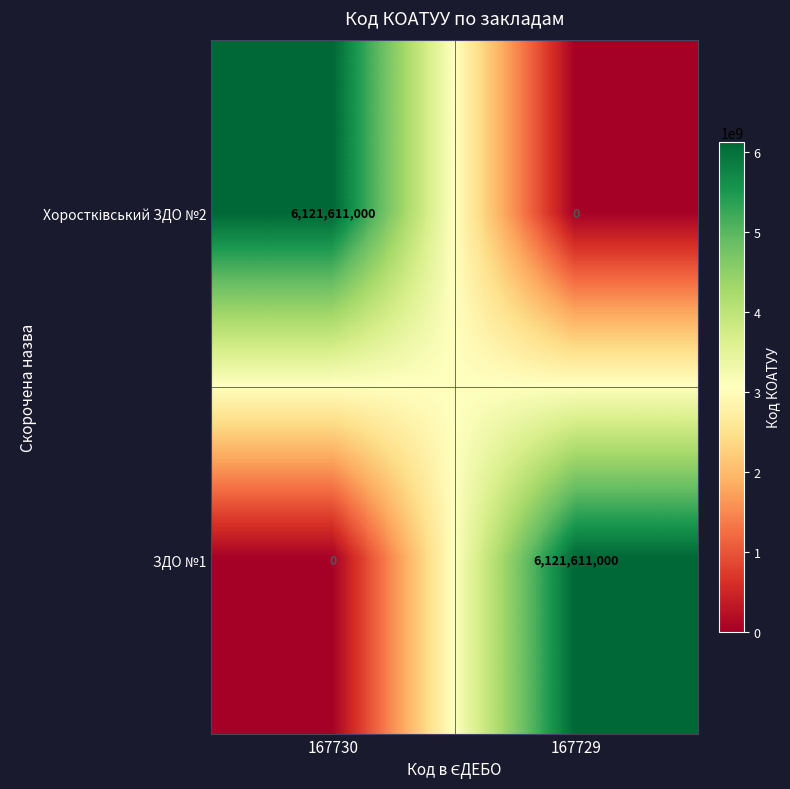

What is the sum of the ЗДО №1 values at 167729 and 167730?

6121611000